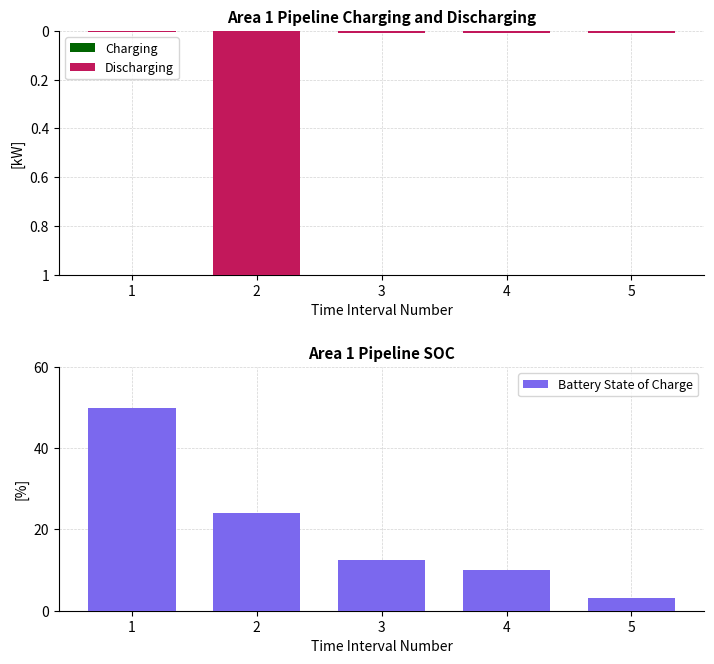

Rank the categories by Discharging value from lowest to highest.

2, 3, 4, 5, 1